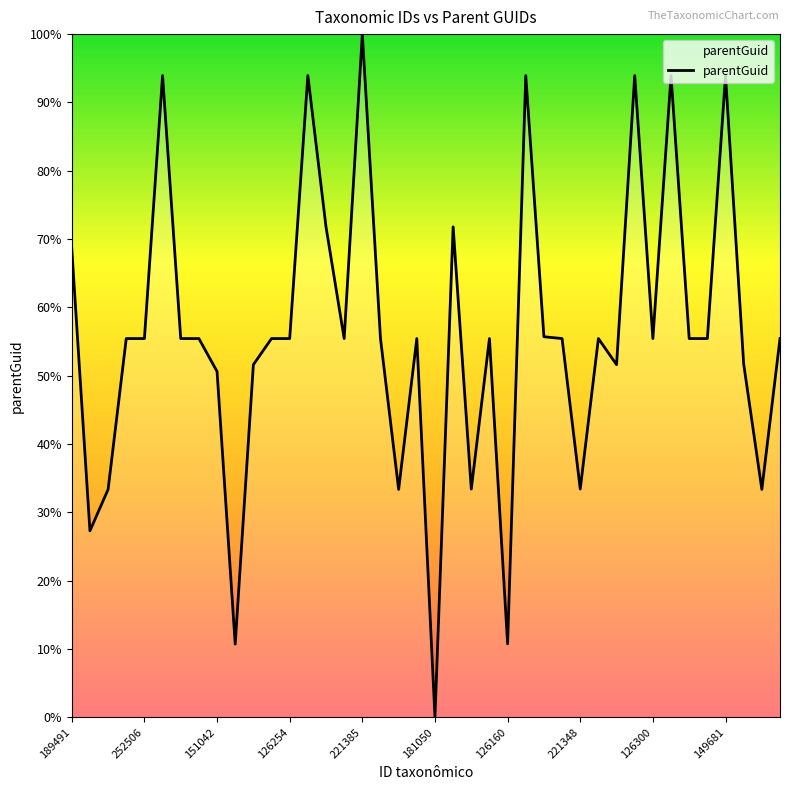

What is the difference between the maximum and minimum values?

100.0